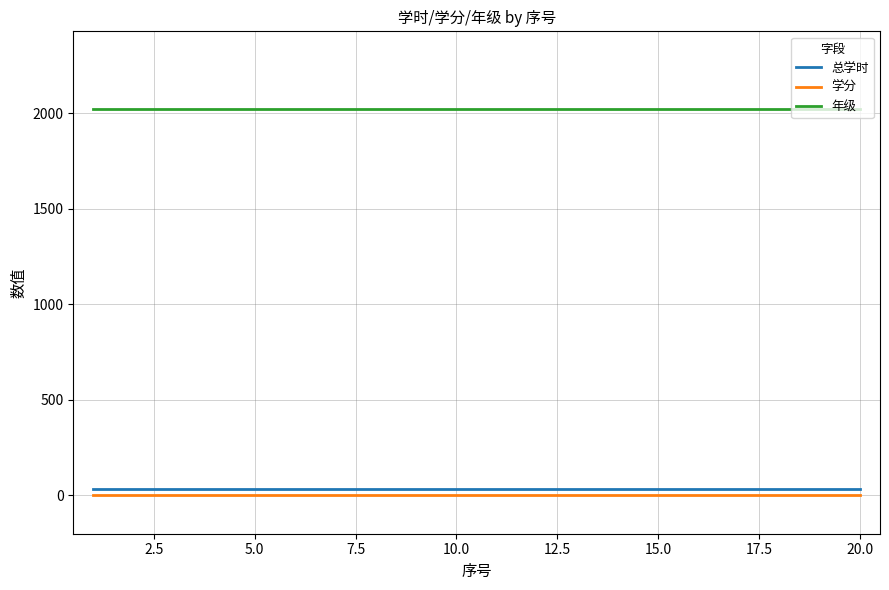

Which series has the largest total across all categories?

年级